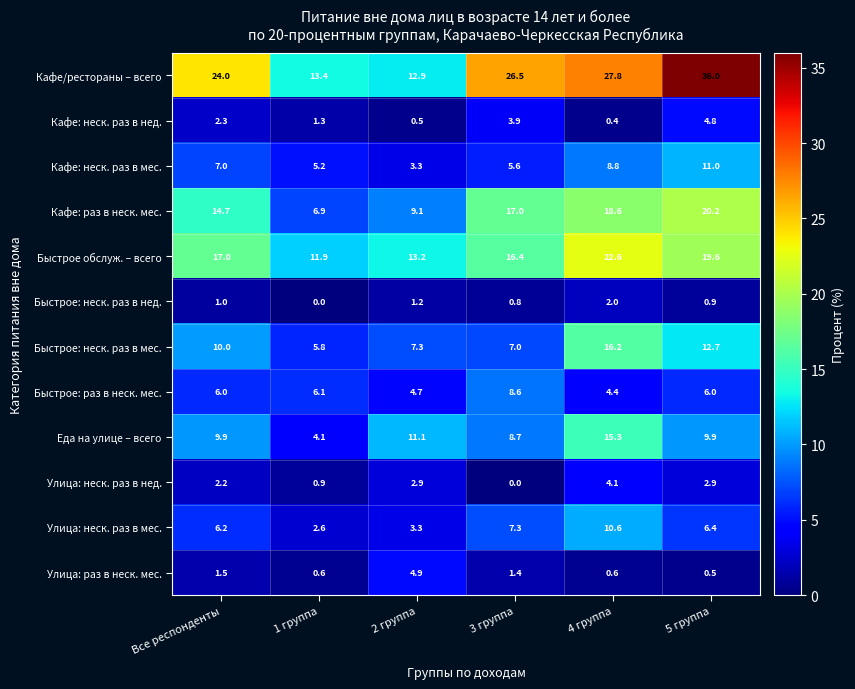

The Быстрое обслуж. – всего series shows 30.8 at 5 группа. True or false?

False